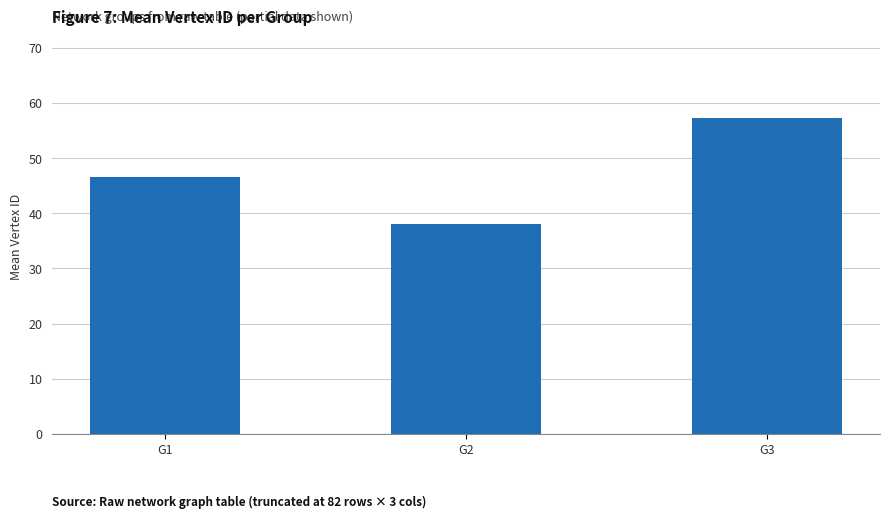

What is the approximate value at G1?

46.5